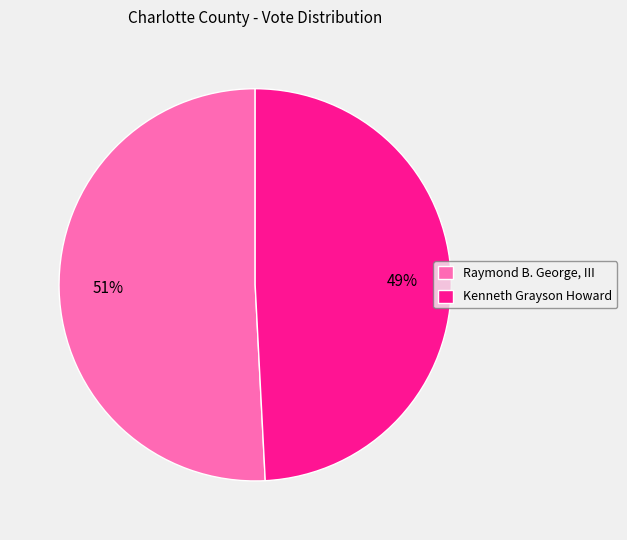

Between Raymond B. George, III and Kenneth Grayson Howard, which is larger?

Raymond B. George, III